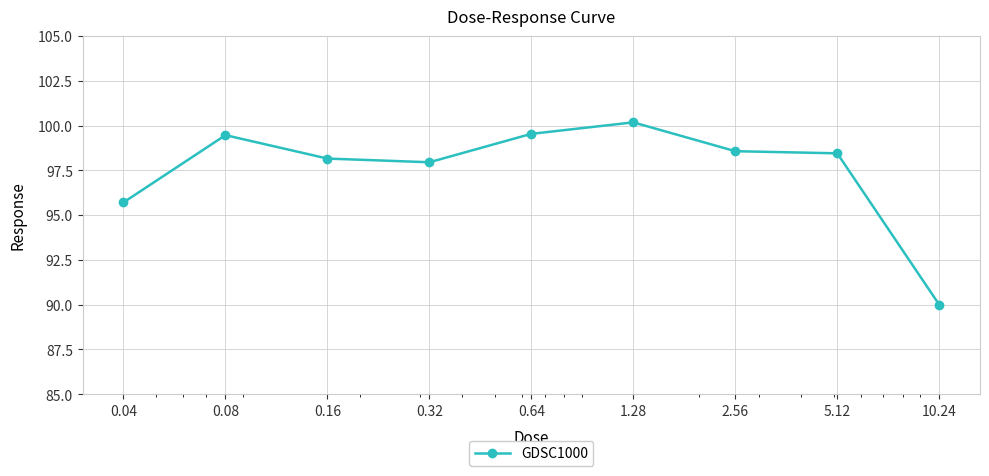

Reading left to right, transcribe all the data shown in this chart.

95.7	99.5	98.2	98.0	99.5	100.2	98.6	98.5	90.0